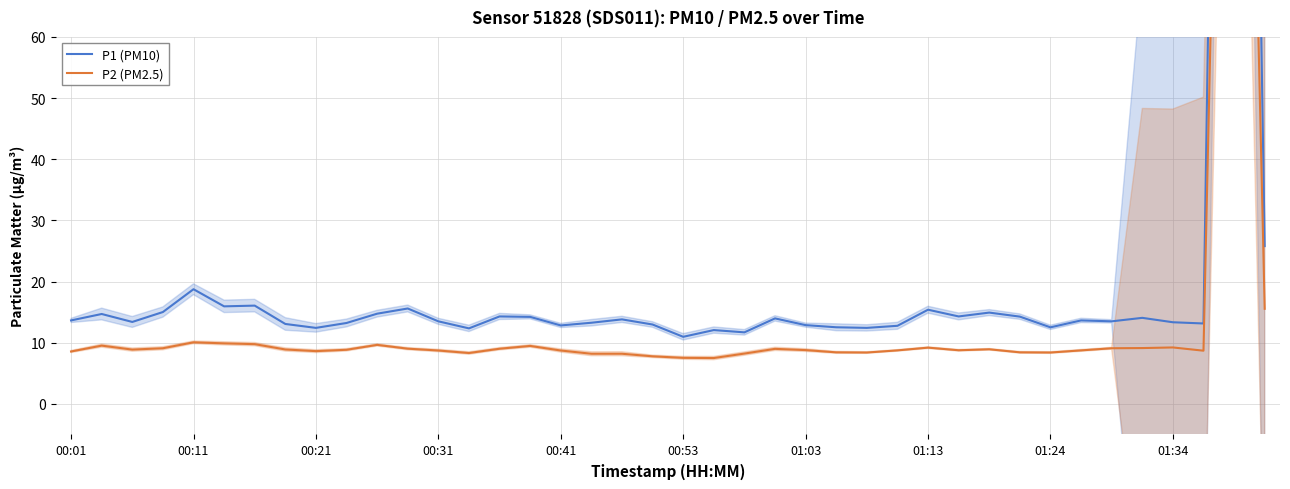

Does the chart display data point markers on the line(s)?

No